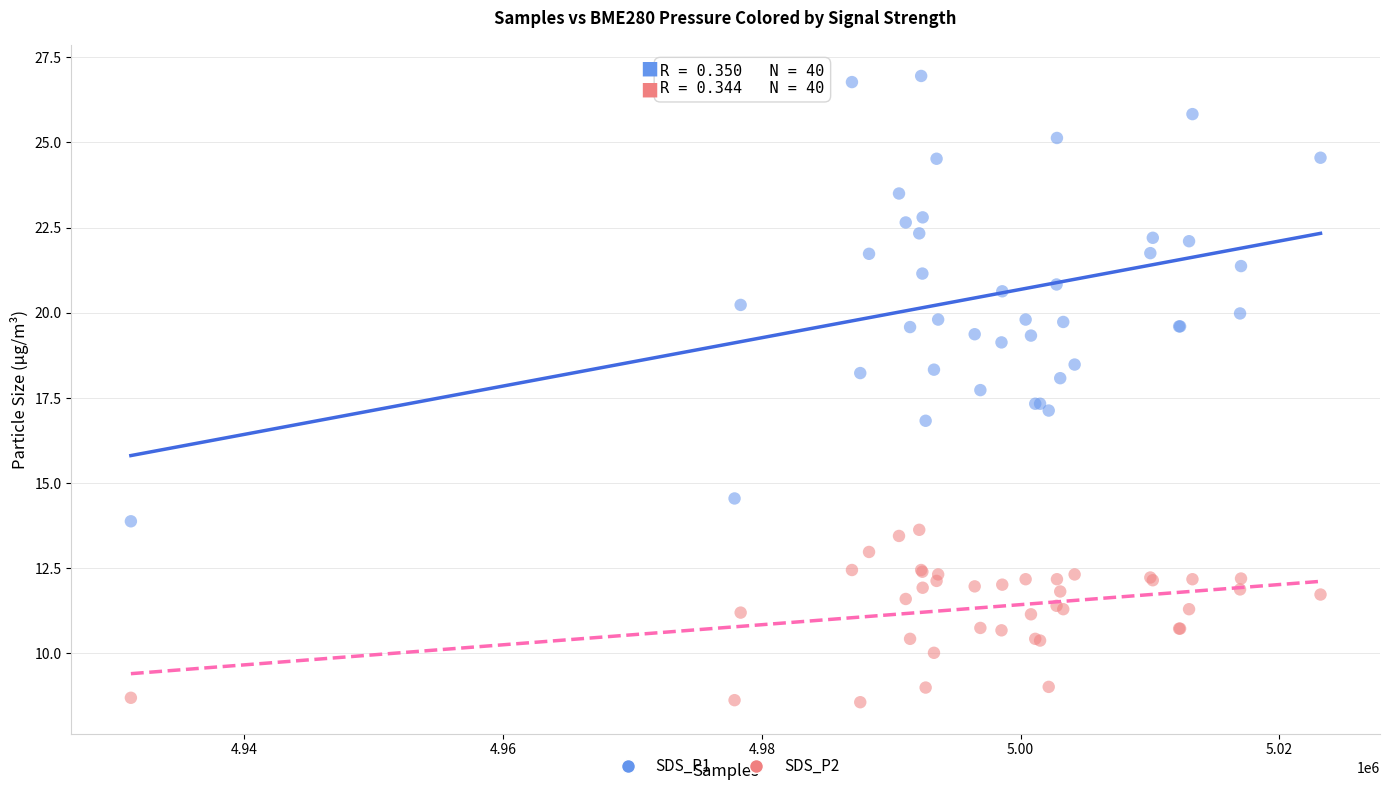

Which series reaches the minimum Y coordinate?

SDS_P2